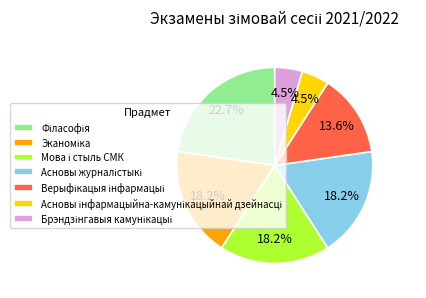

Is there a majority slice in this chart?

No